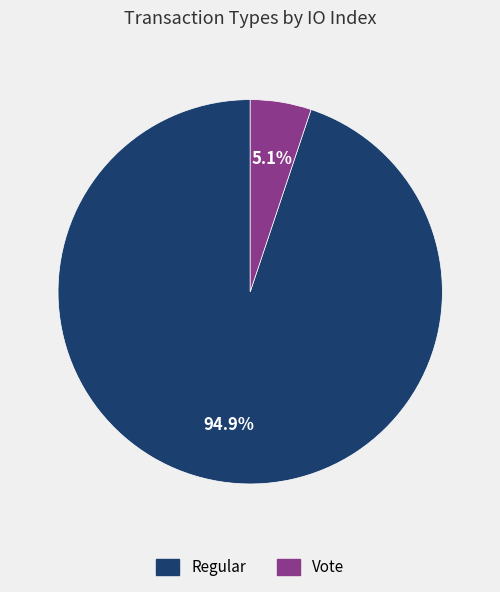

To the nearest percent, what is the difference between the largest and smallest slice percentages?

90%